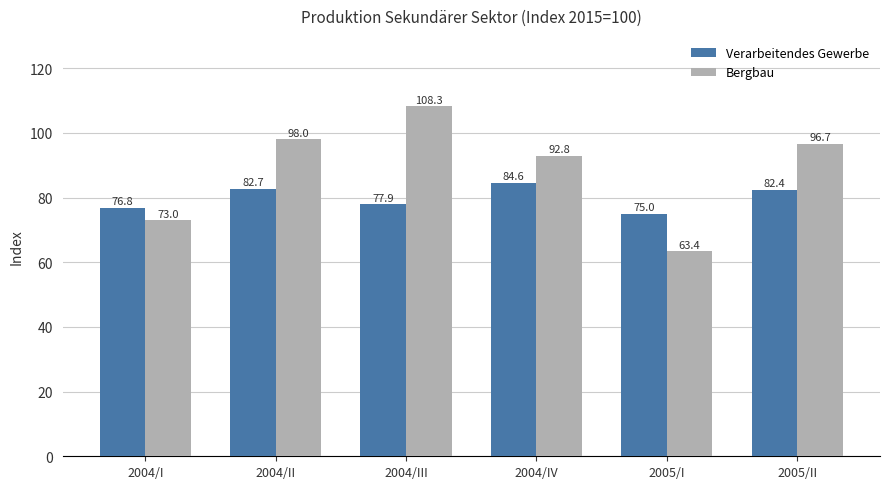

How many groups of bars are there?

6